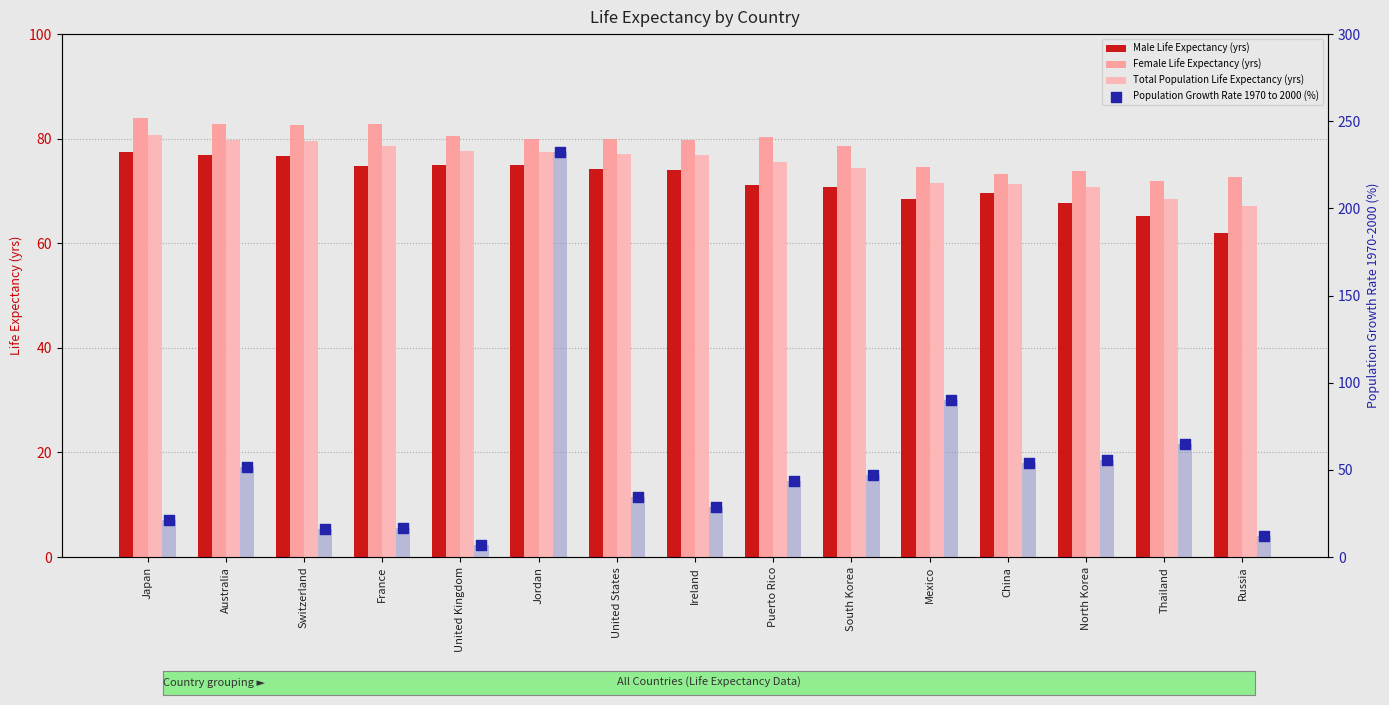

What is the total value across all series at France?

253.2